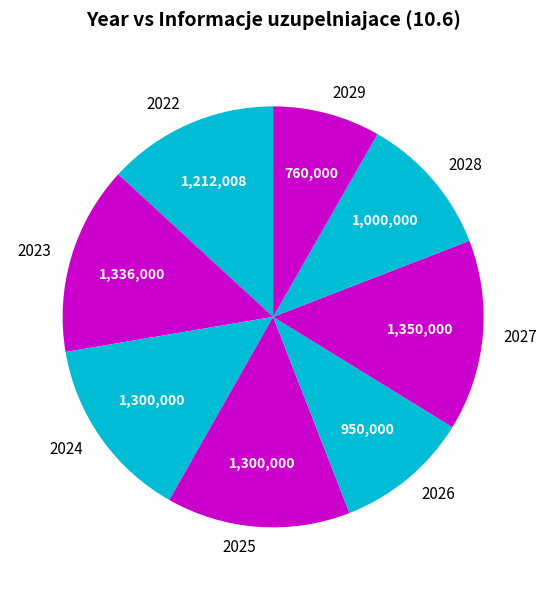

Combined, do 2024 and 2023 account for over 50%?

No